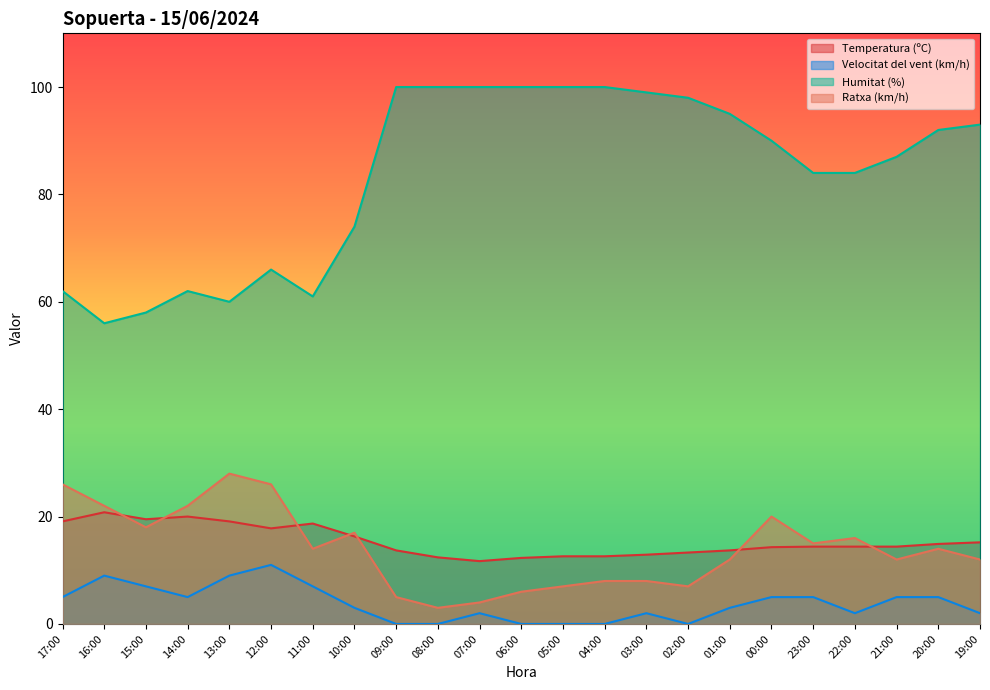

At how many categories does at least one series exceed 12?

23